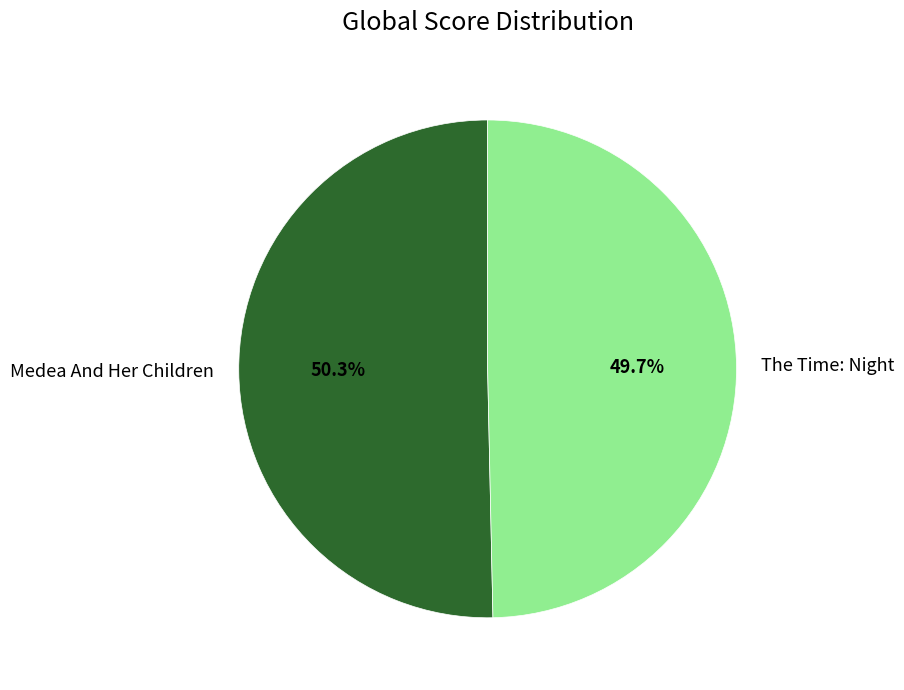

Which category accounts for the majority?

Medea And Her Children